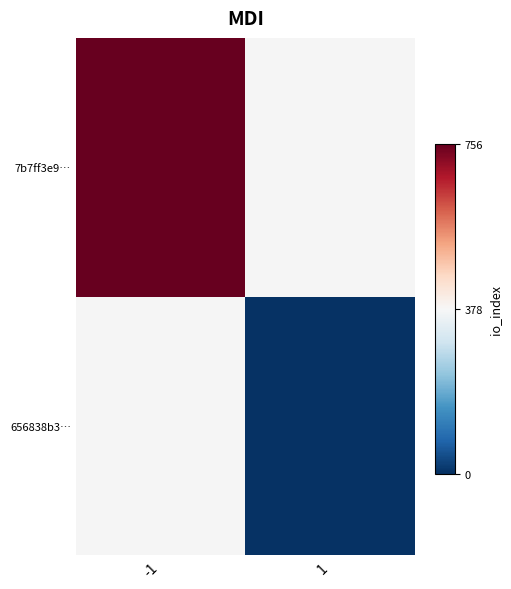

Is it true that 656838b3… equals 8 at 1?

False